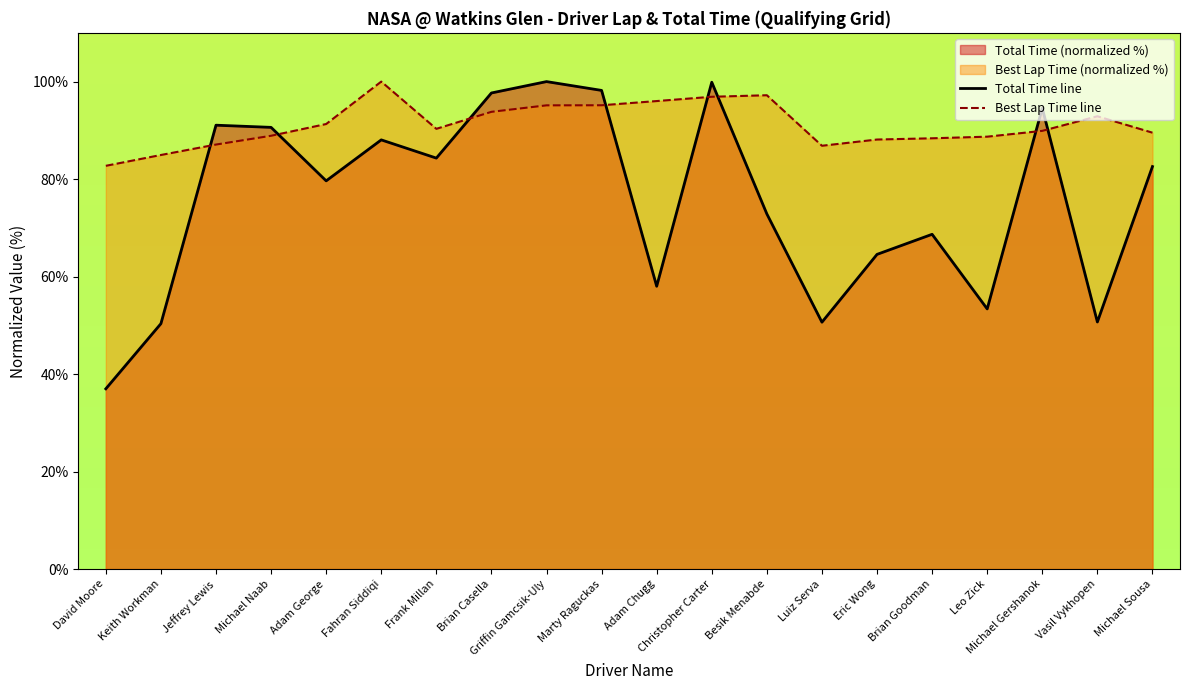

Between Michael Naab and Brian Casella, which series saw the biggest shift?

Total Time line